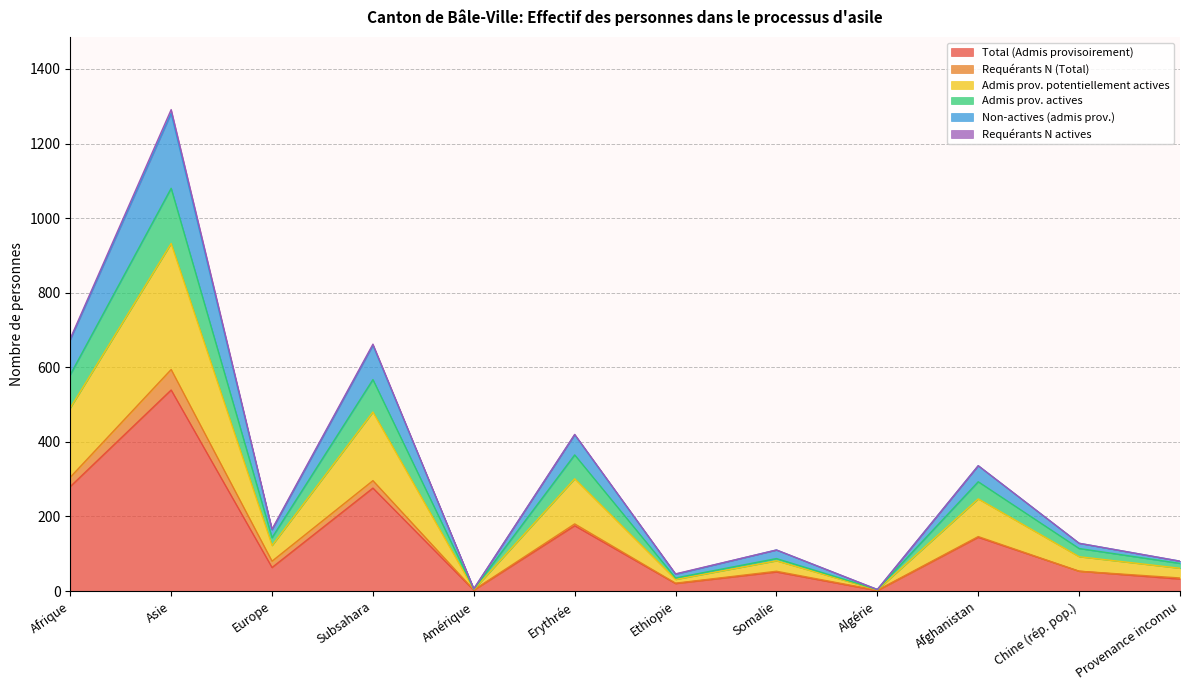

The value of Total (Admis provisoirement) at Erythrée is 175. True or false?

True